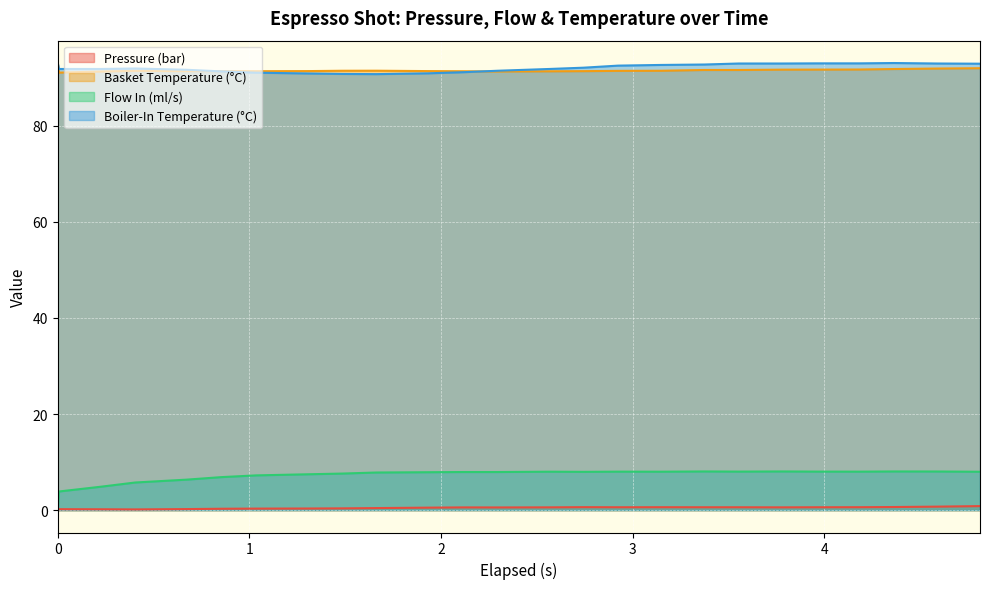

What is the value of the flow_in point at the 4th from the left?

5.8